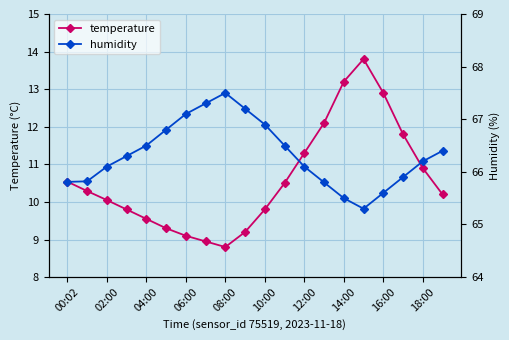

At which label is temperature closest to 11?

18:00